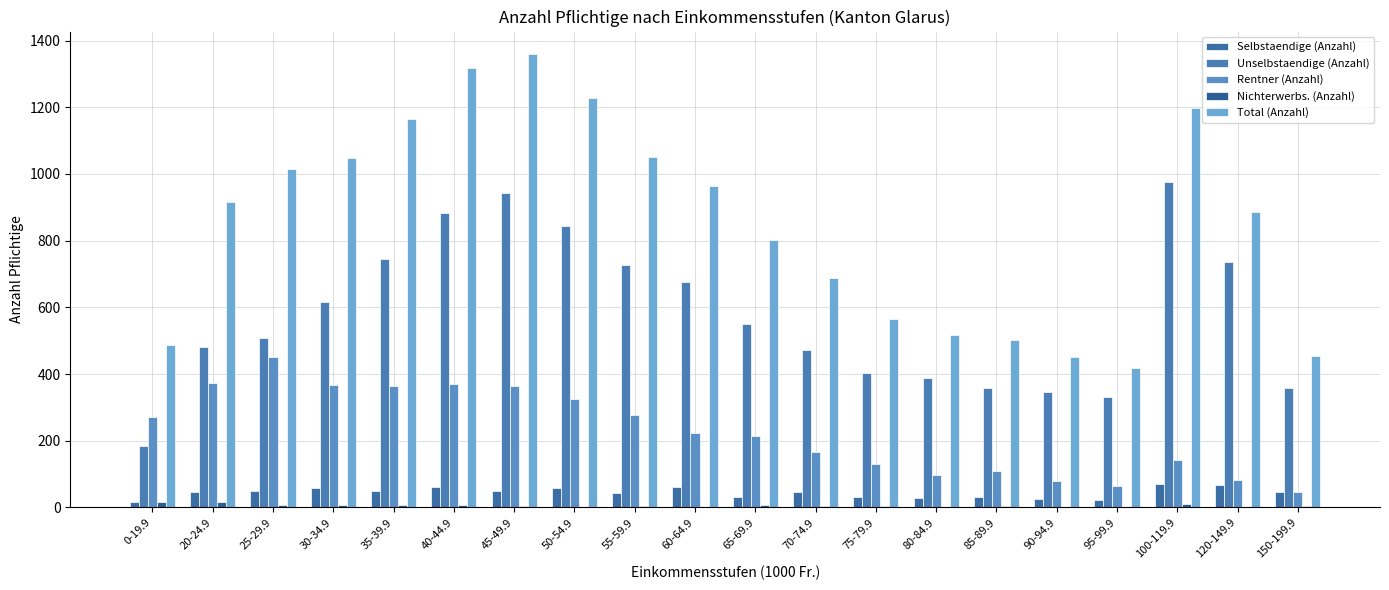

What are all the series names shown in the legend?

Selbstaendige (Anzahl), Unselbstaendige (Anzahl), Rentner (Anzahl), Nichterwerbs. (Anzahl), Total (Anzahl)